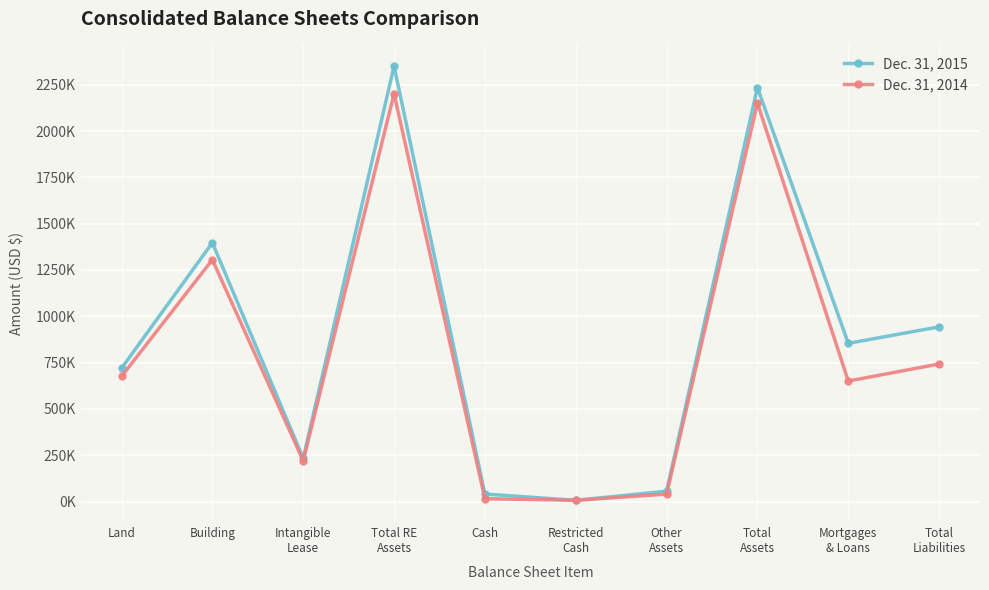

What is the label of the 2nd point from the right?

Mortgages
& Loans